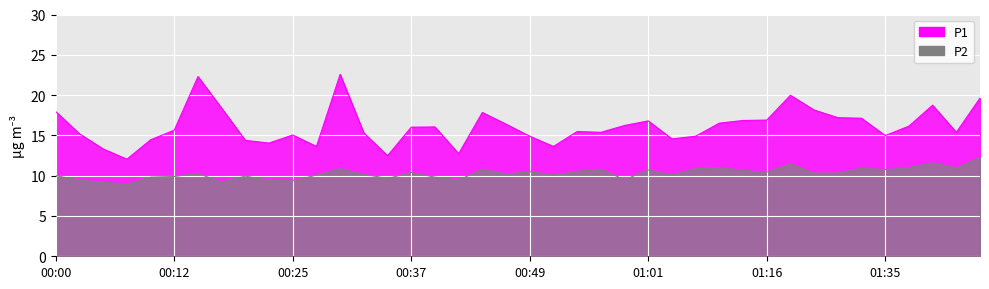

How many data points does each series have?

40